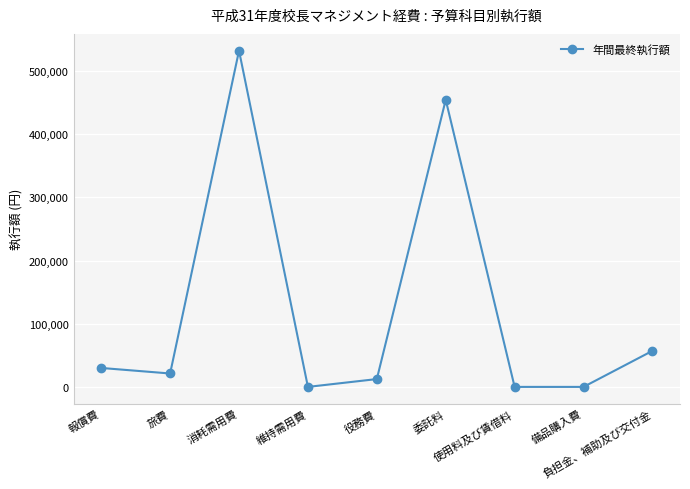

Where is the first local minimum?

旅費